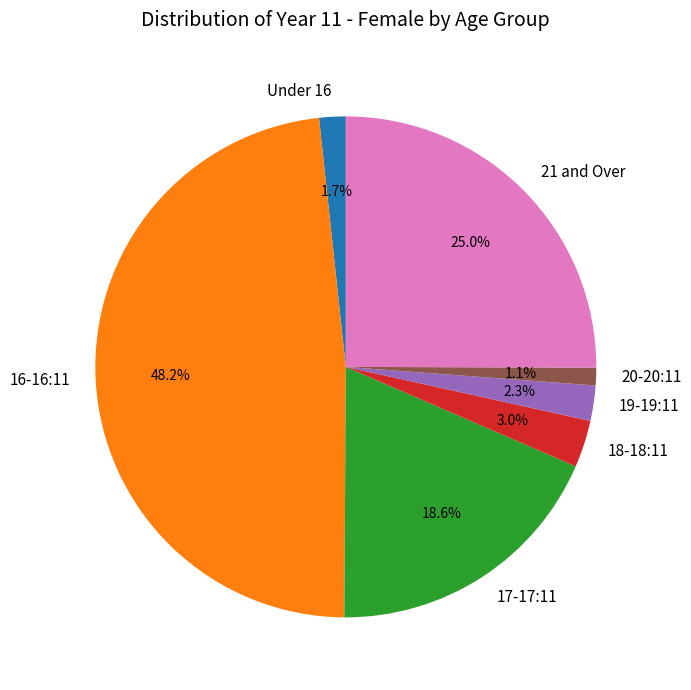

What percentage is the 20-20:11 slice, to the nearest percent?

1%